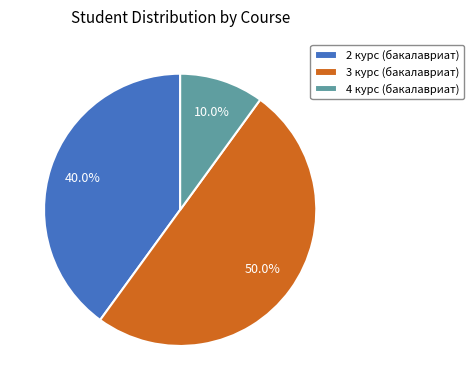

To the nearest percent, what percentage of the pie is 2 курс (бакалавриат)?

40%